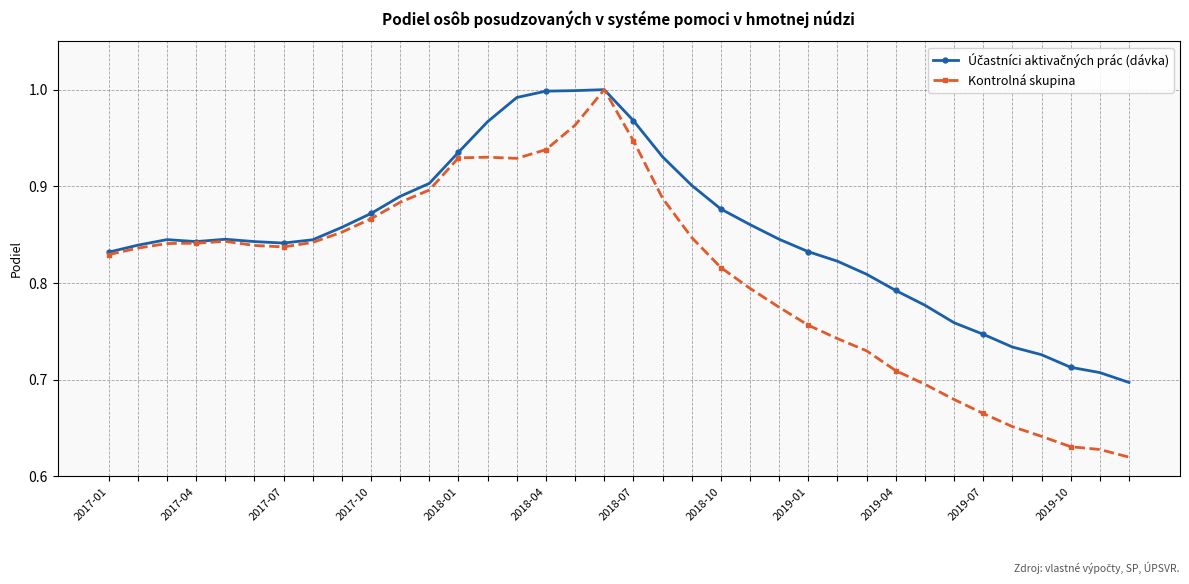

What is the difference between the maximum and second lowest values in the Kontrolná skupina series?

0.4